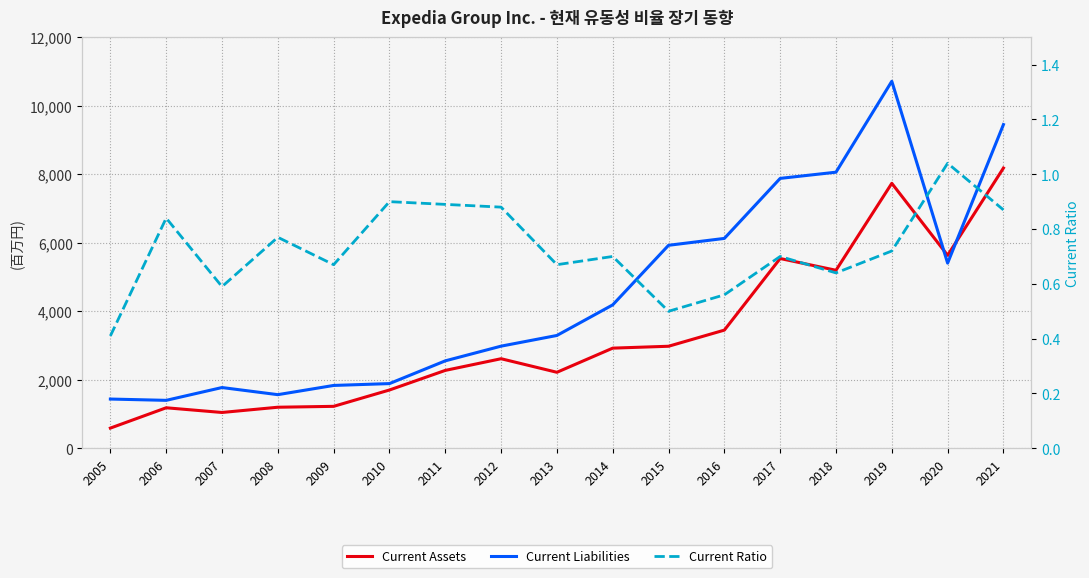

At how many categories does at least one series exceed 6274?

4